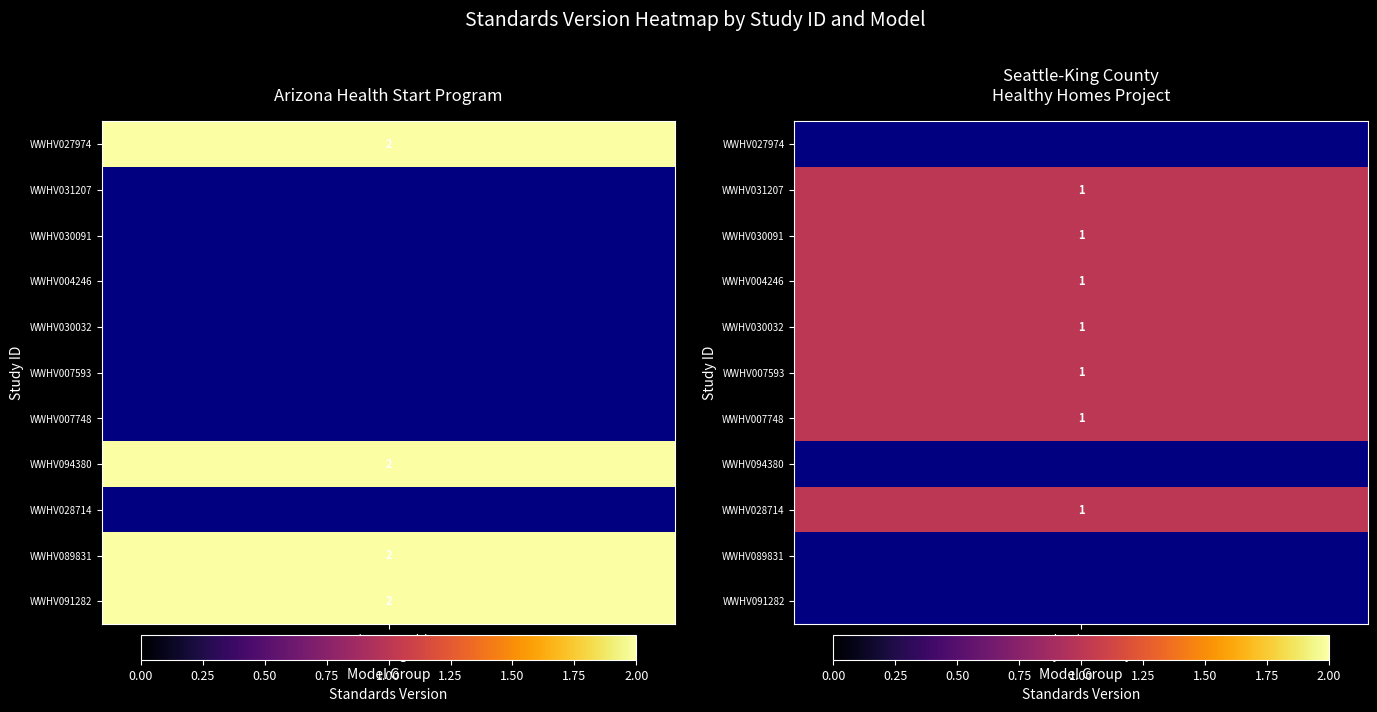

What is the smallest value displayed?

1